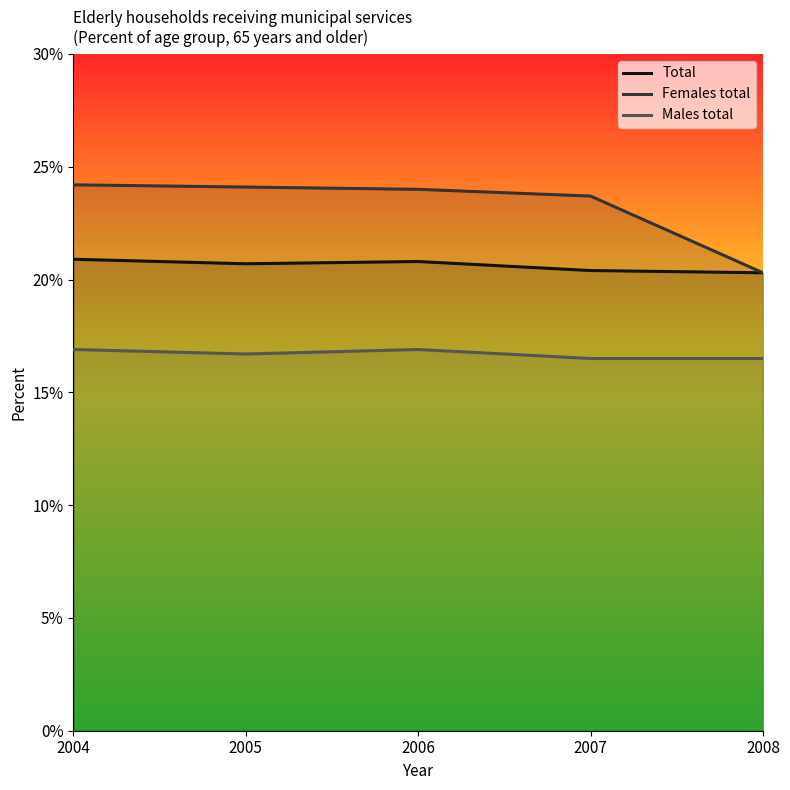

What is the difference between the second highest and second lowest values in the Total series?

0.4